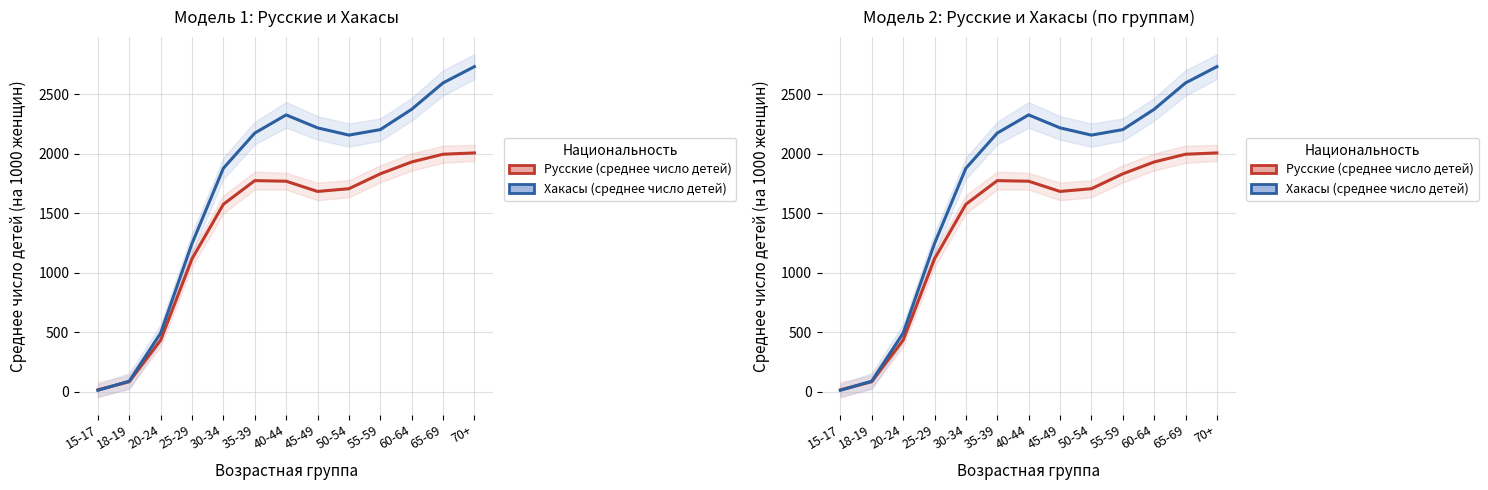

Is it true that Хакасы (среднее число детей) equals 11 at 15-17?

True